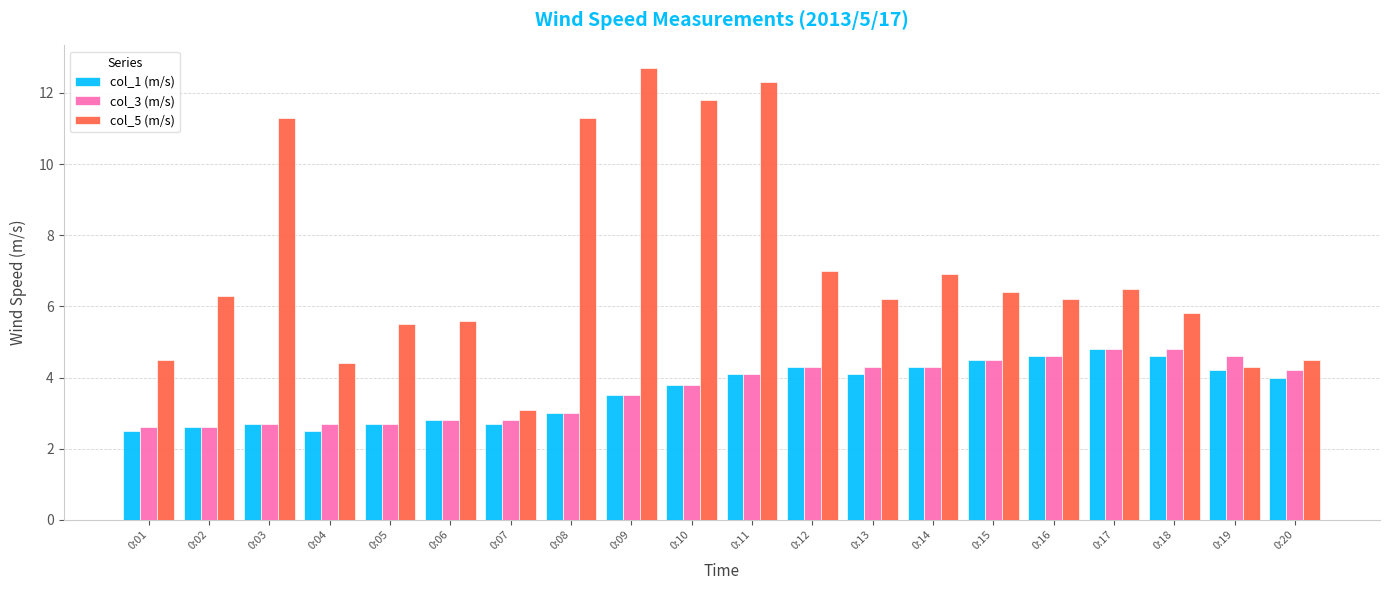

Is the value of col_5 (m/s) at 0:10 greater than the value of col_3 (m/s) at 0:10?

Yes